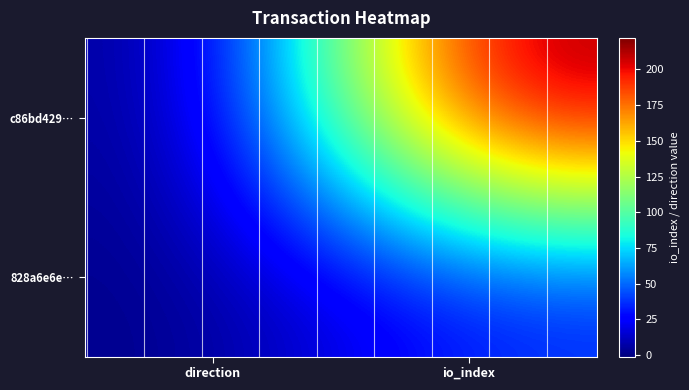

Rank the series by their maximum value, from highest to lowest.

c86bd429…, 828a6e6e…